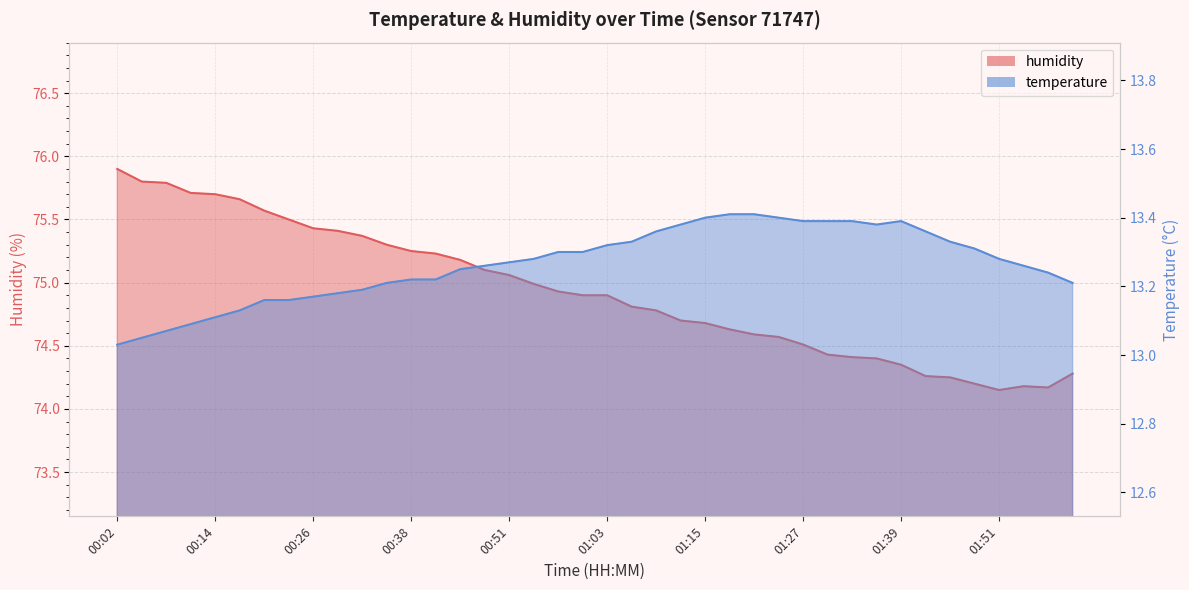

Which series has the widest spread of values?

humidity